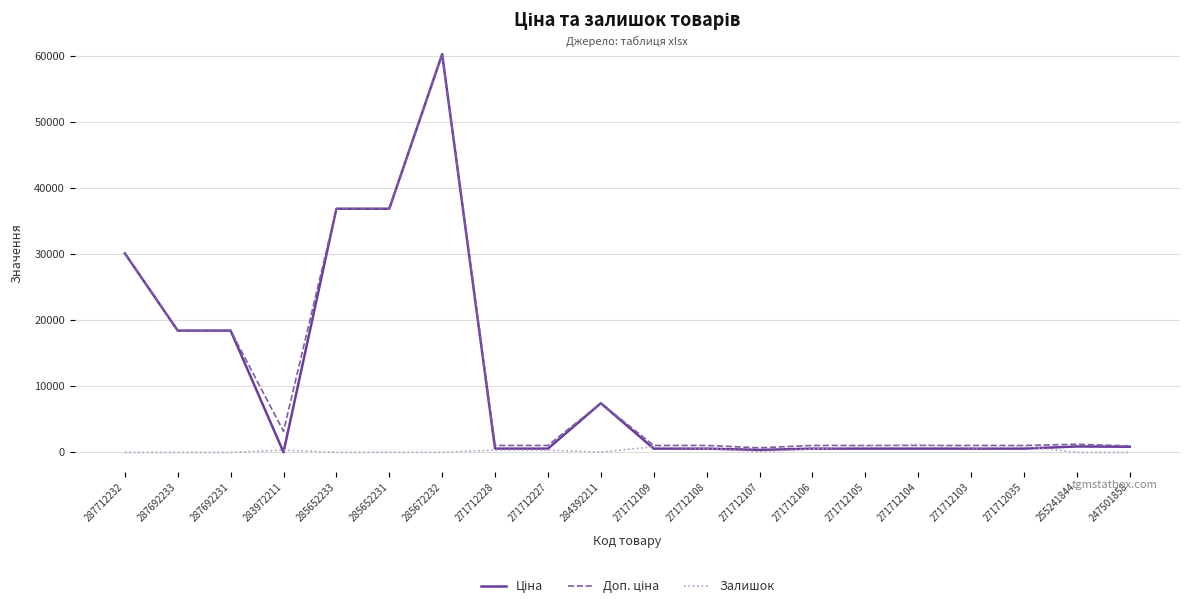

What is the maximum value shown in the chart?

60205.6